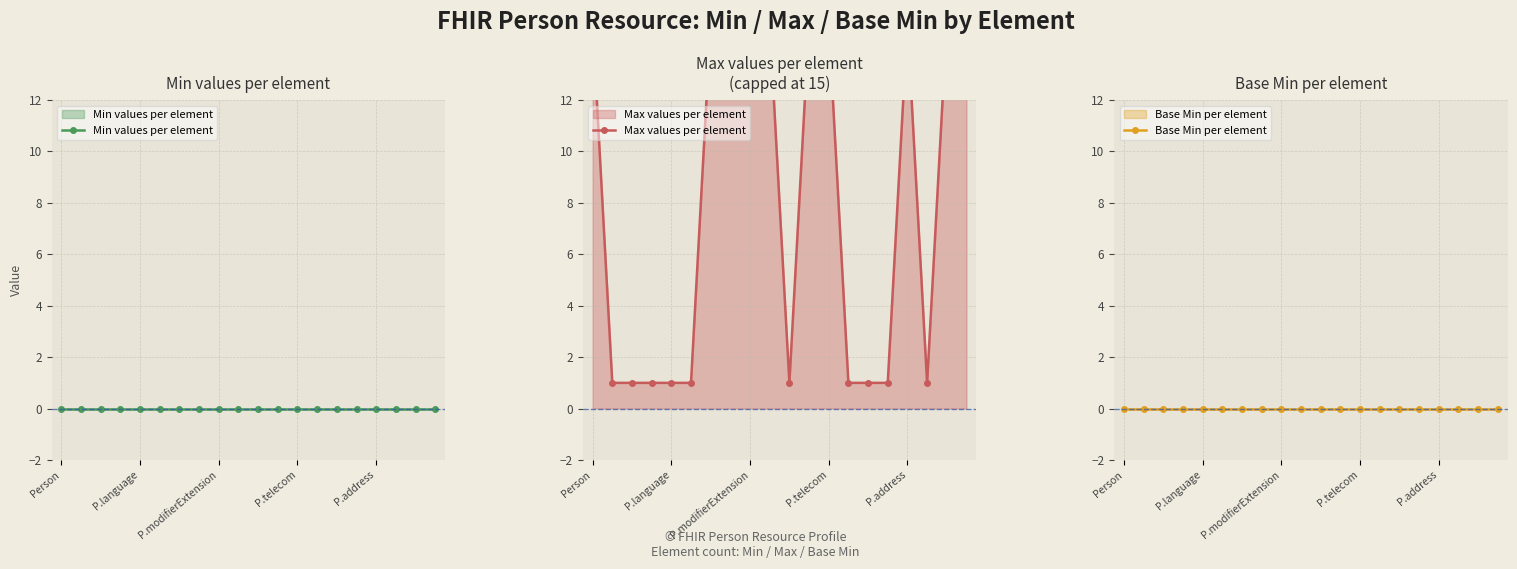

Count the Max values per element values in the range 1 to 15.

20